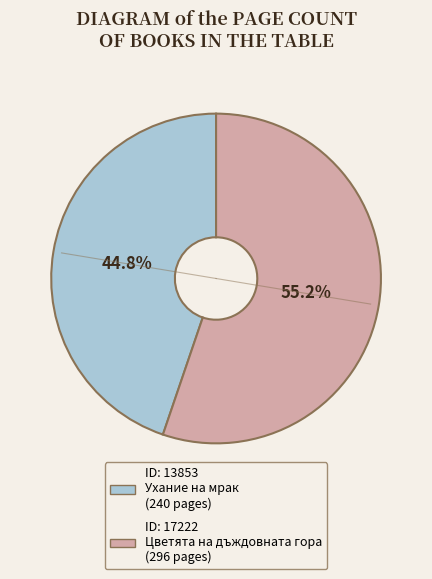

Is there any slice that represents more than half of the pie?

Yes